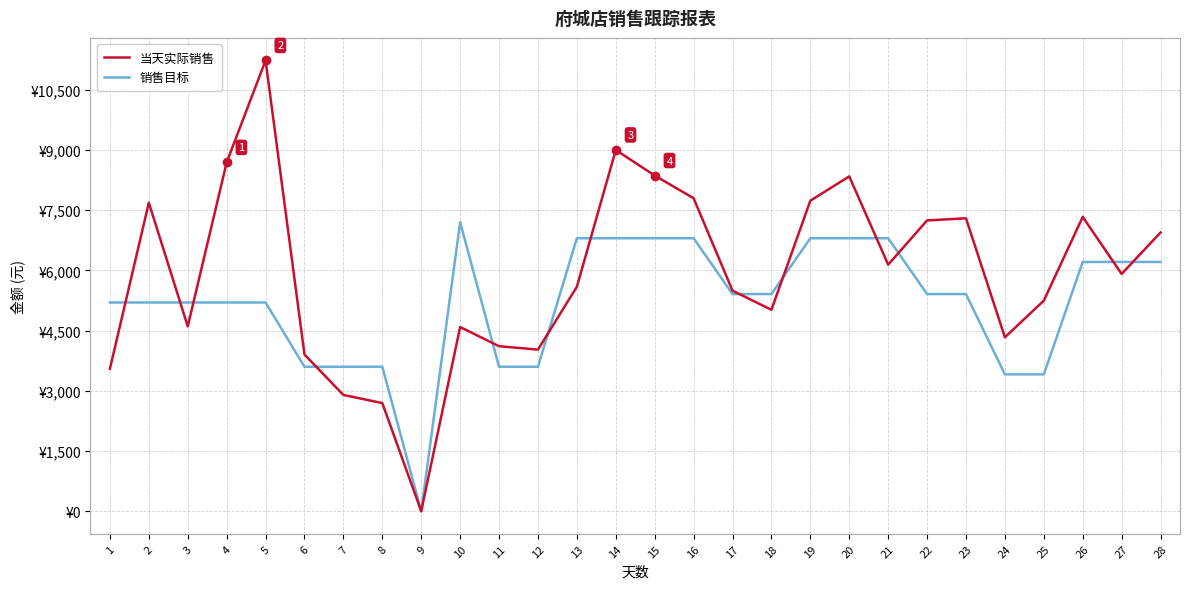

The 销售目标 series shows 6800.0 at 13. True or false?

True